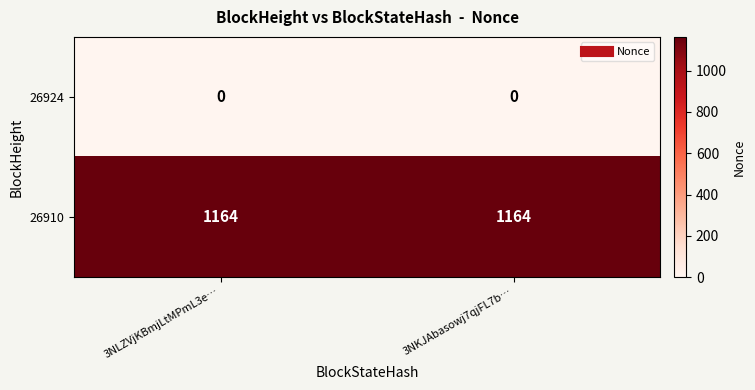

Rank the series at 3NKJAbasowj7qjFL7b… from lowest to highest value.

26924, 26910